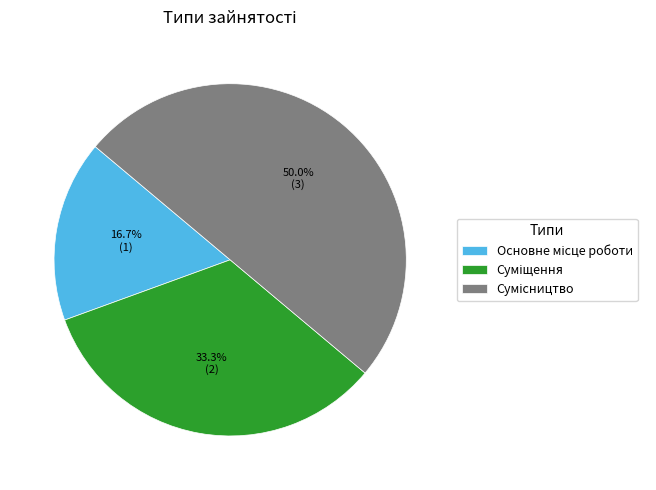

How many slices are in this pie chart?

3